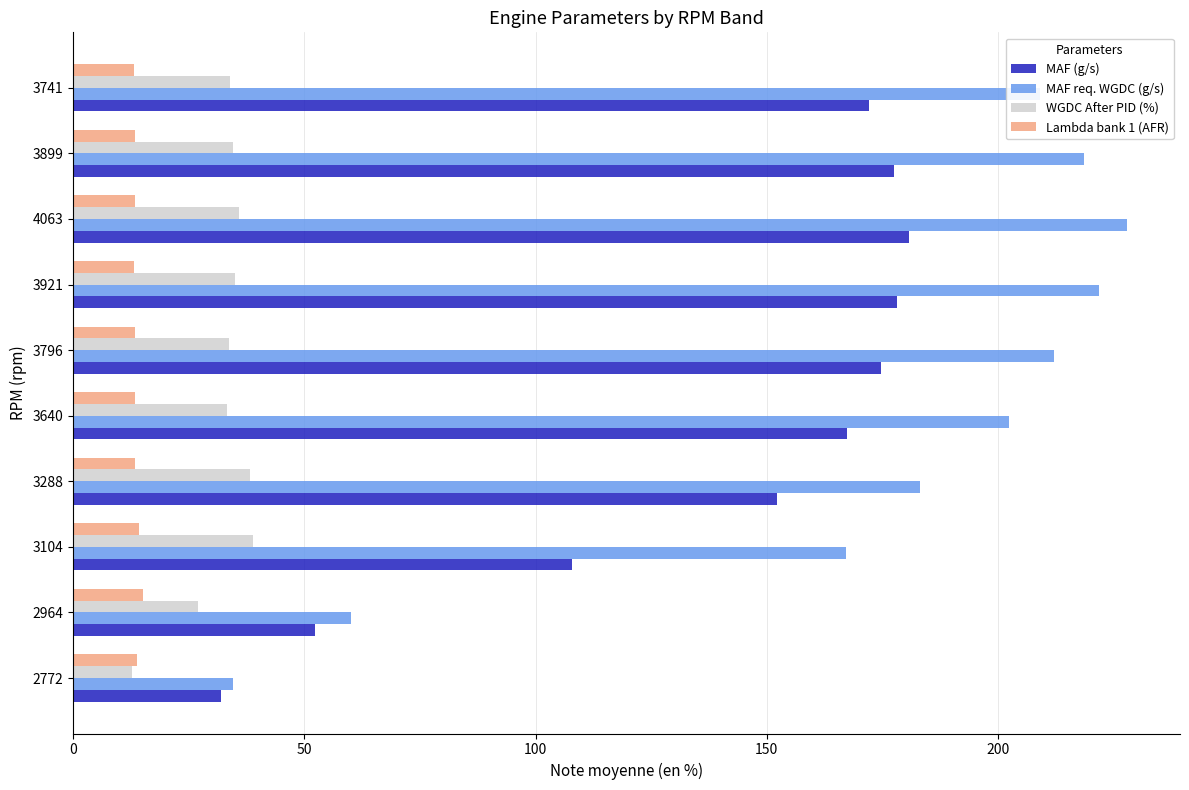

What is the total value across all series at 2772?

92.8